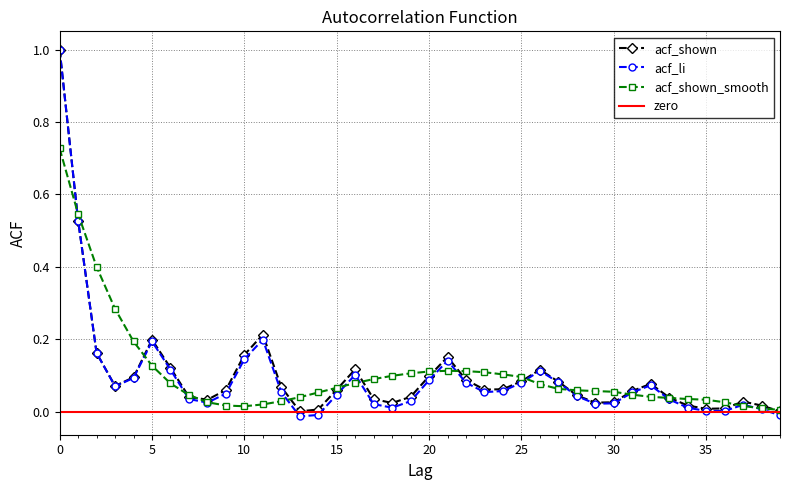

What is the average value of the acf_shown_smooth series?

0.1